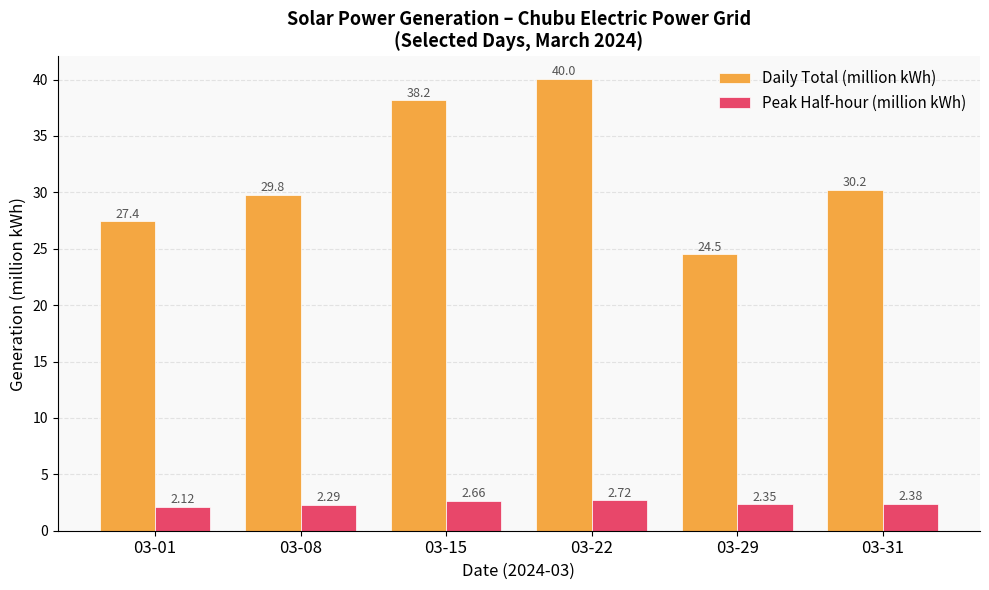

What is the value of the Daily Total (million kWh) bar at the 6th from the left?

30.2